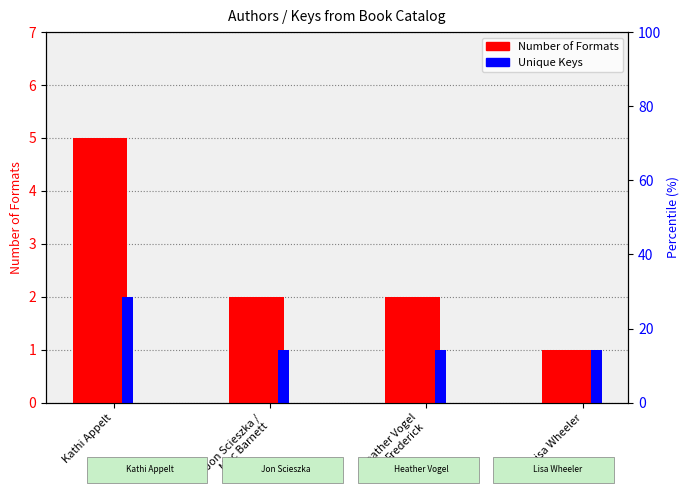

Count the number of categories in the chart.

4